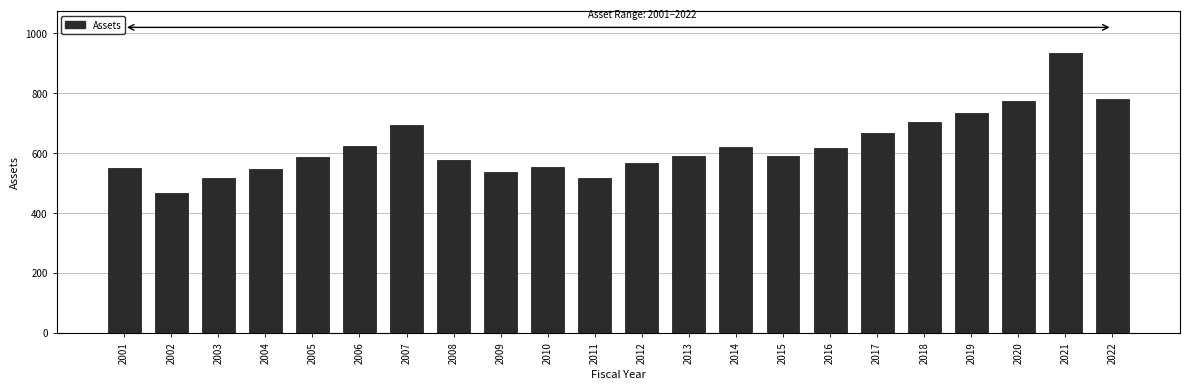

What is the difference between the values at 2011 and 2002?

50.4